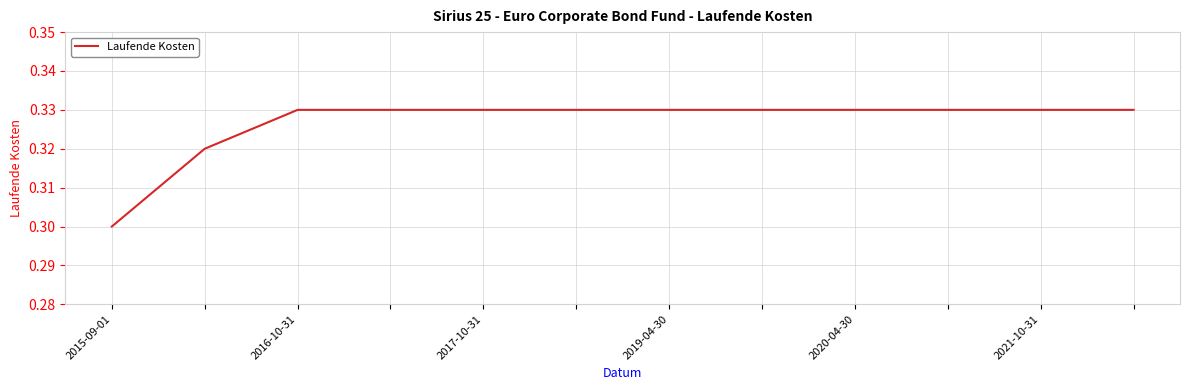

Which category has the lowest value across all series?

2015-09-01